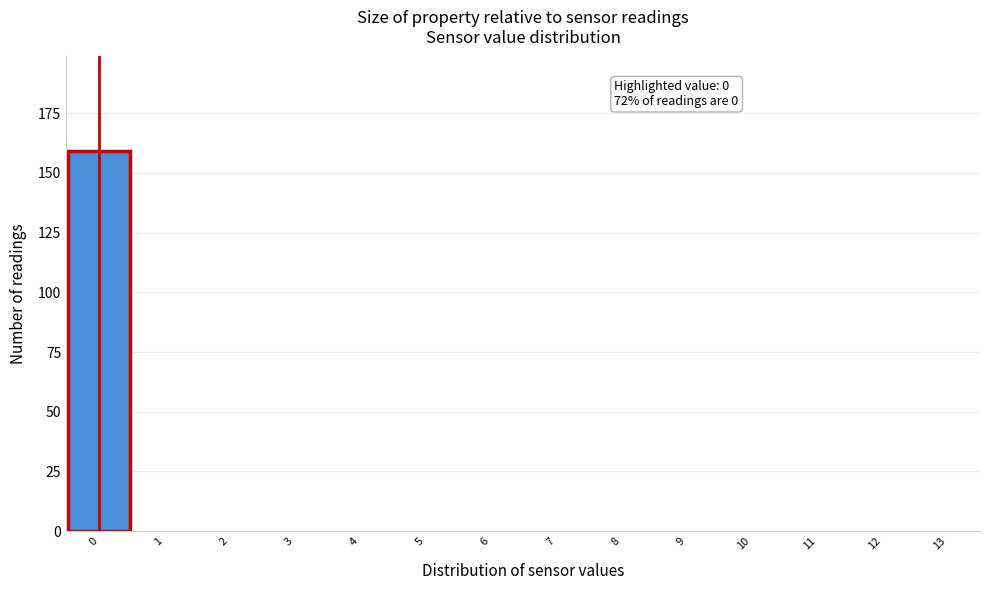

Over which range of the x-axis is the bar tallest?

-0.5 to 0.5